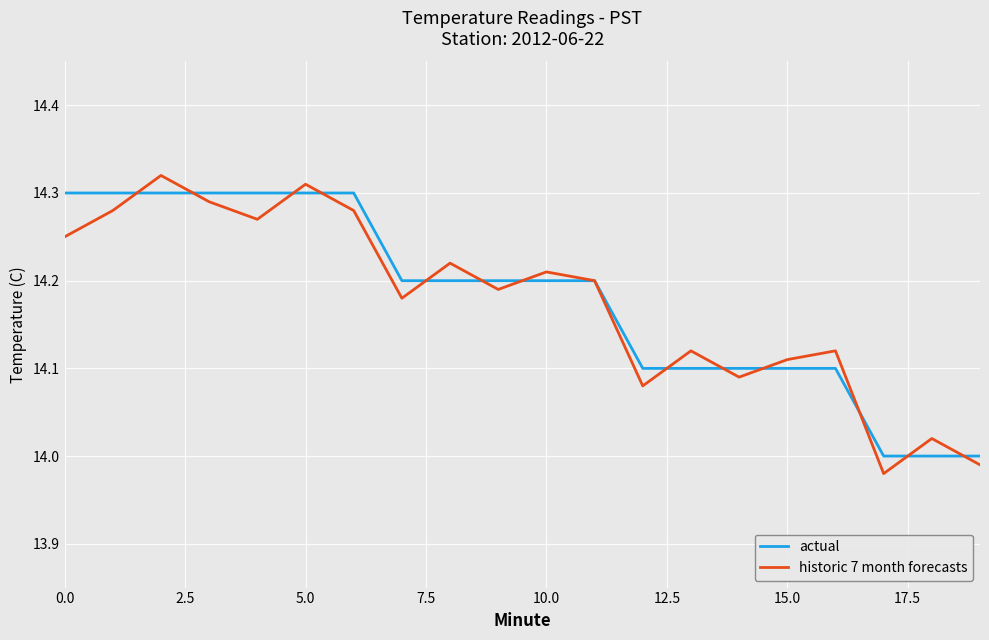

Which series has the largest range (max minus min)?

historic 7 month forecasts